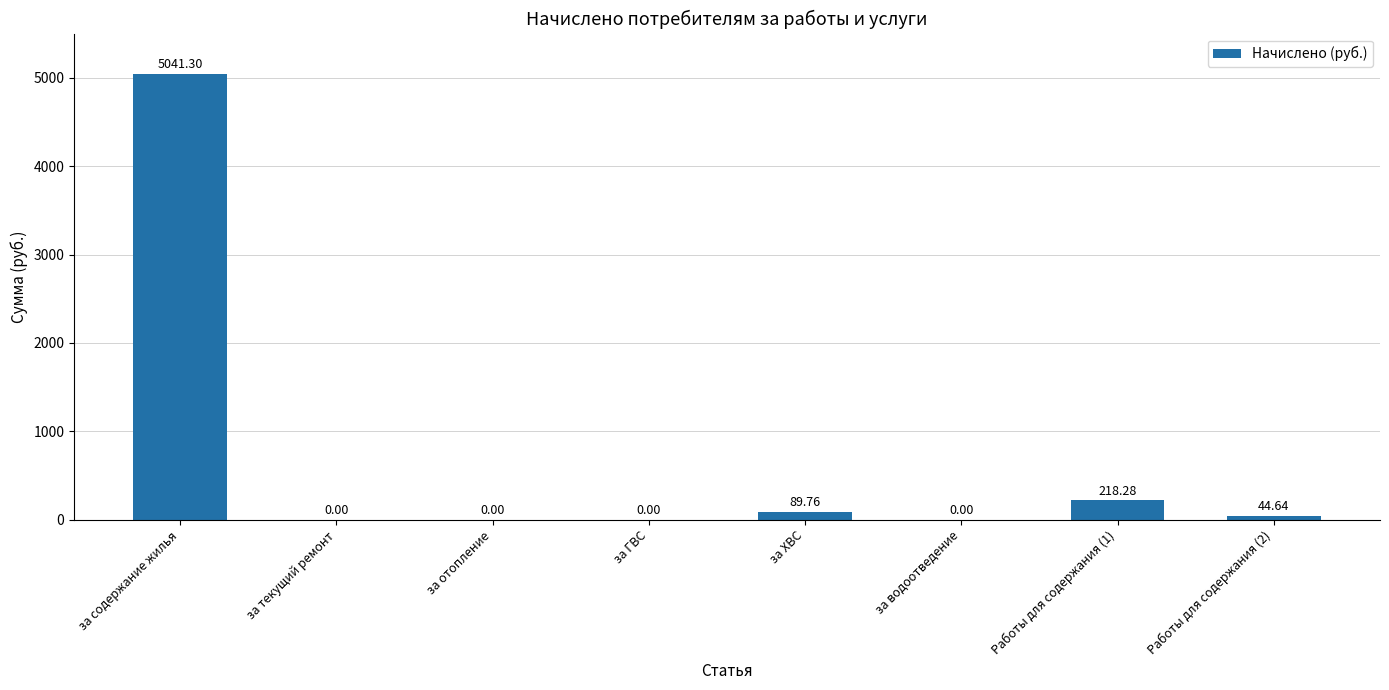

Reading left to right, what are all the values shown in this chart?

за содержание жилья=5041.3	за текущий ремонт=0.0	за отопление=0.0	за ГВС=0.0	за ХВС=89.8	за водоотведение=0.0	Работы для содержания (1)=218.3	Работы для содержания (2)=44.6